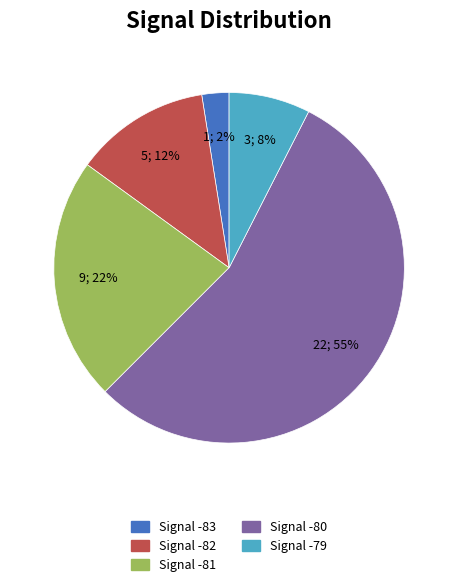

Is there a majority slice in this chart?

Yes